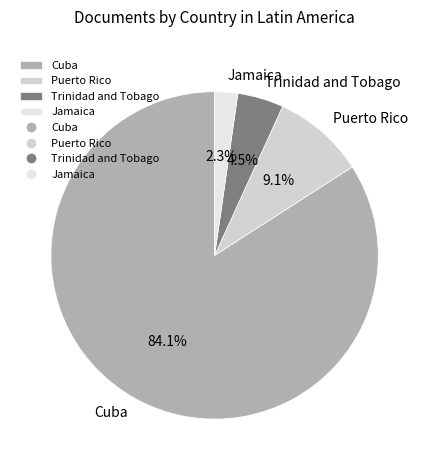

What is the smallest slice in the pie chart?

Jamaica